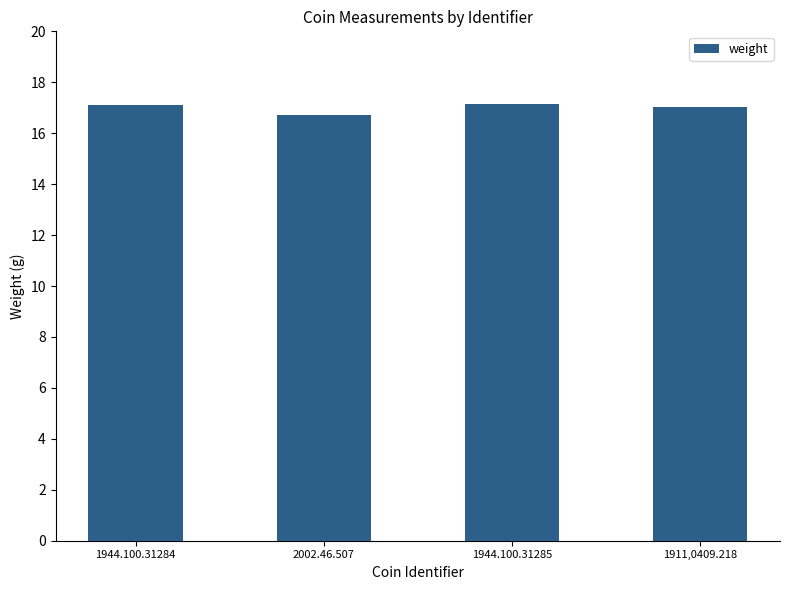

Count the number of categories in the chart.

4